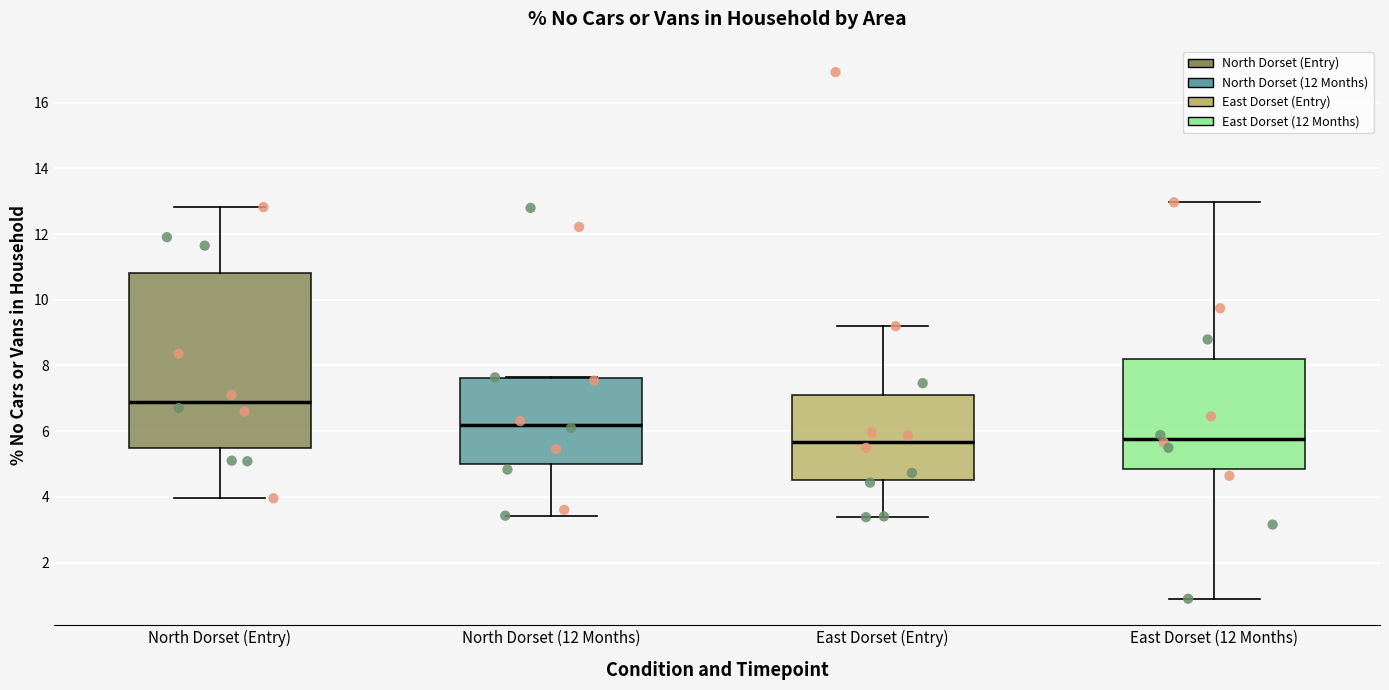

Comparing the boxes themselves (not the whiskers), which one is the tallest?

North Dorset (Entry)